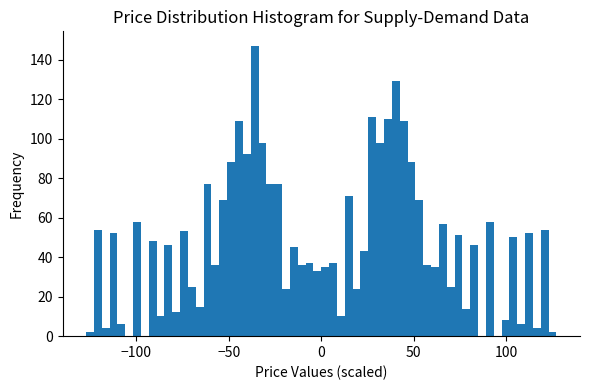

Around what value on the x-axis is the tallest bar? Give the approximate position of its centre, as read against the axis.

-35